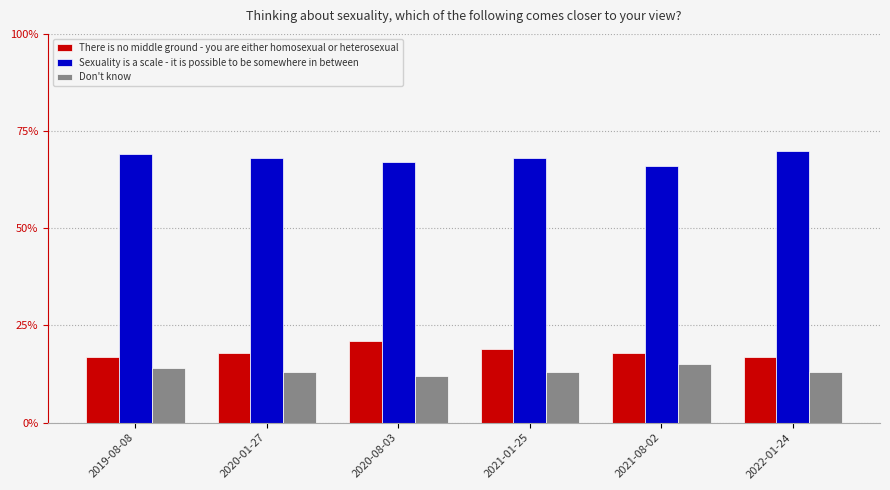

At which label is Don't know closest to 0?

2020-08-03